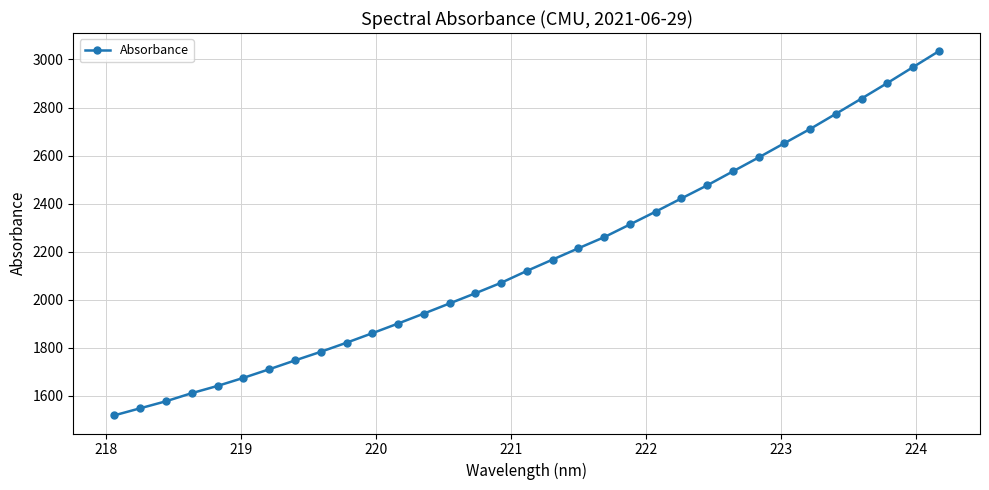

Reading right to left, extract all data points from this chart.

3034.3	2968.1	2901.9	2837.3	2773.7	2710.7	2651.5	2592.0	2534.1	2476.0	2421.6	2366.5	2313.2	2260.2	2214.1	2167.0	2119.9	2070.4	2026.8	1984.5	1942.2	1900.8	1860.5	1820.9	1783.0	1747.2	1710.3	1674.6	1641.2	1611.1	1577.3	1548.1	1518.8